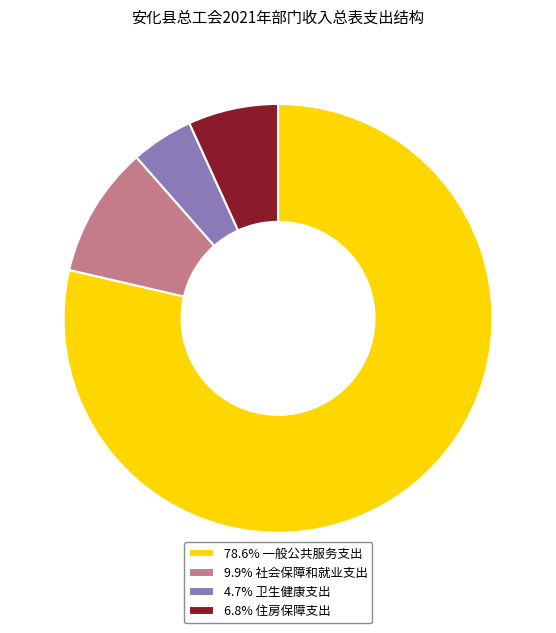

Combined, do 78.6% 一般公共服务支出 and 6.8% 住房保障支出 account for over 50%?

Yes